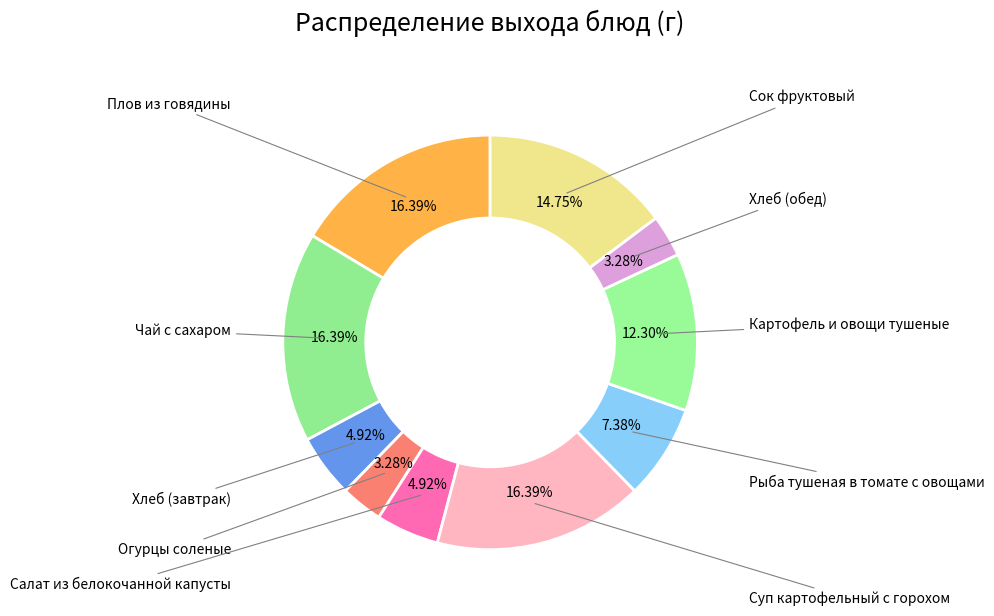

Is there a majority slice in this chart?

No